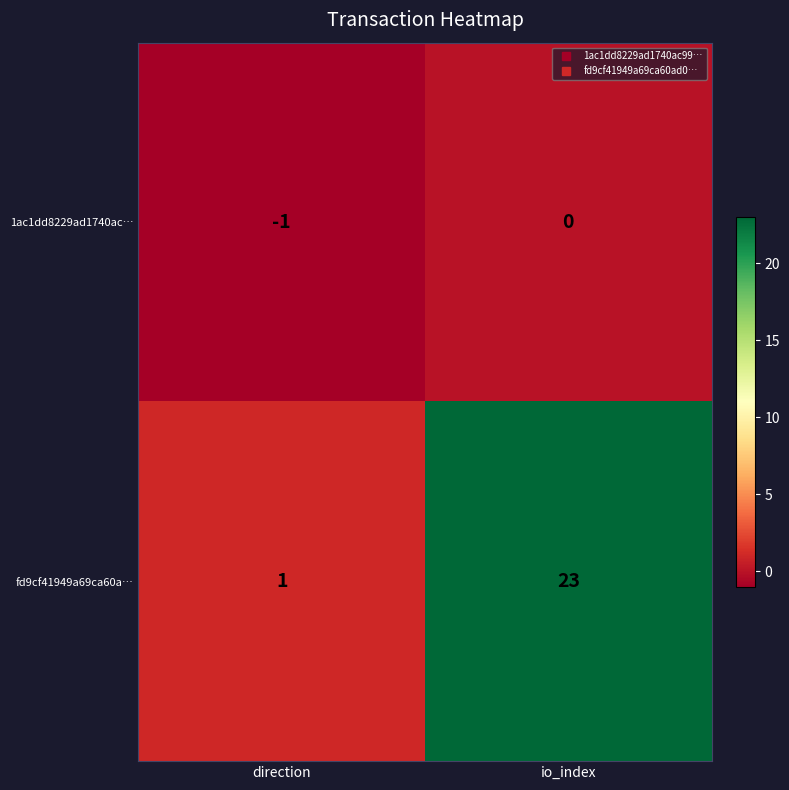

What is the approximate value of fd9cf41949a69ca60a… at io_index, to the nearest 5?

25